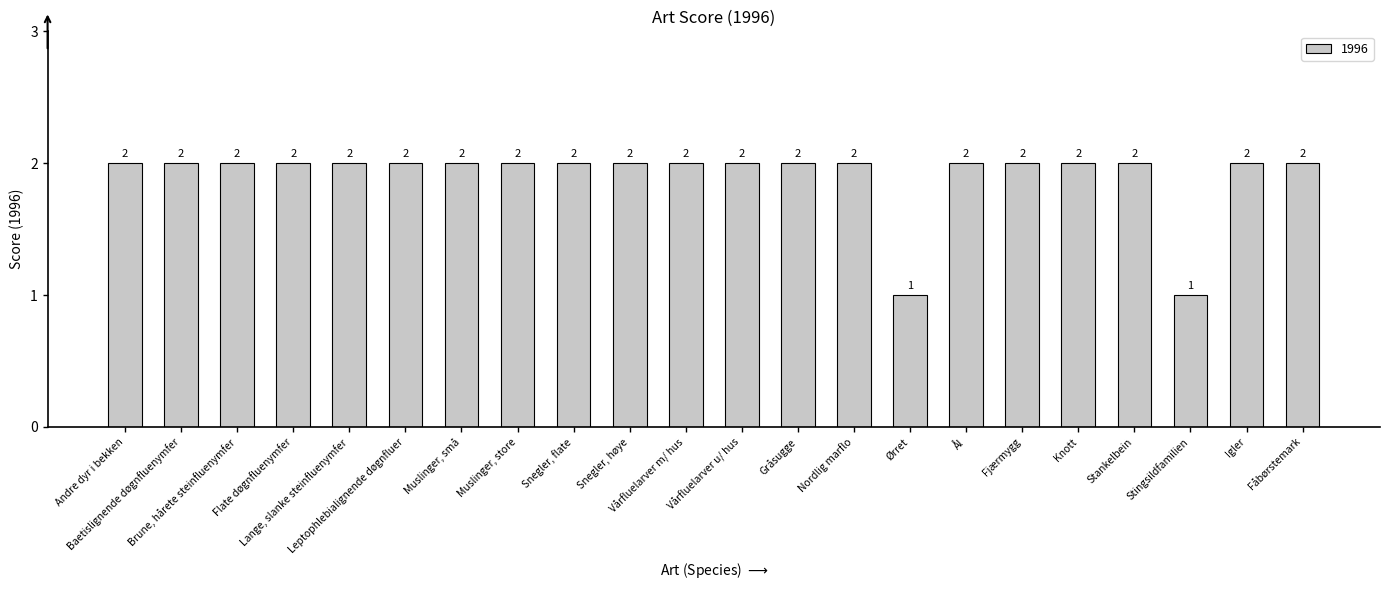

What is the greatest value displayed?

2